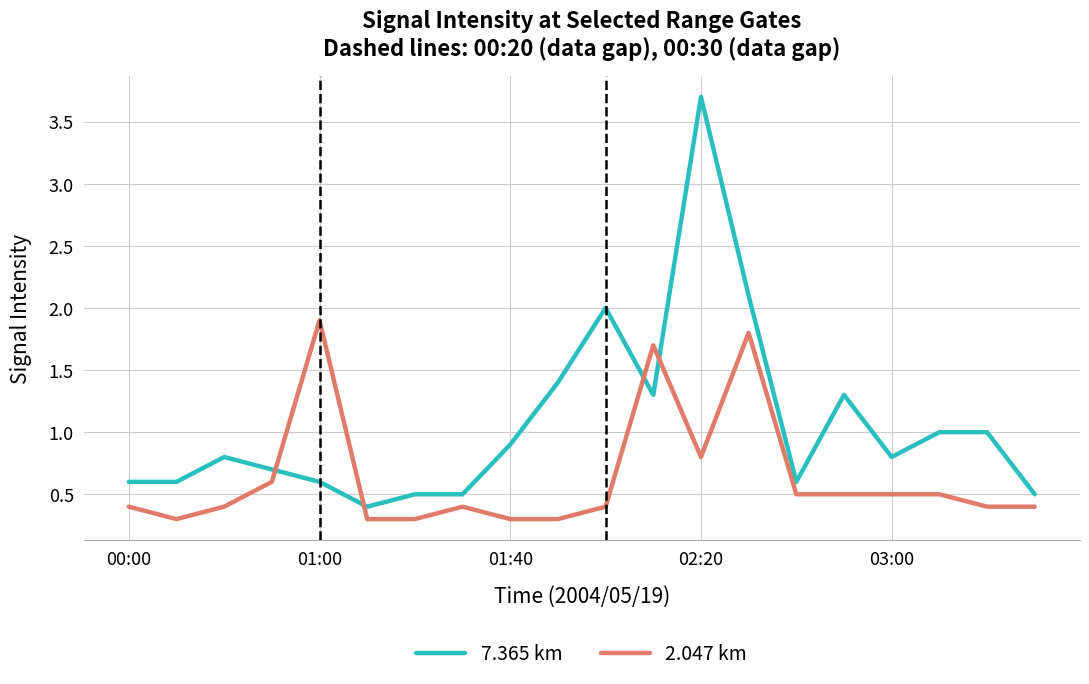

How many times do 2.047 km and 7.365 km cross each other?

4